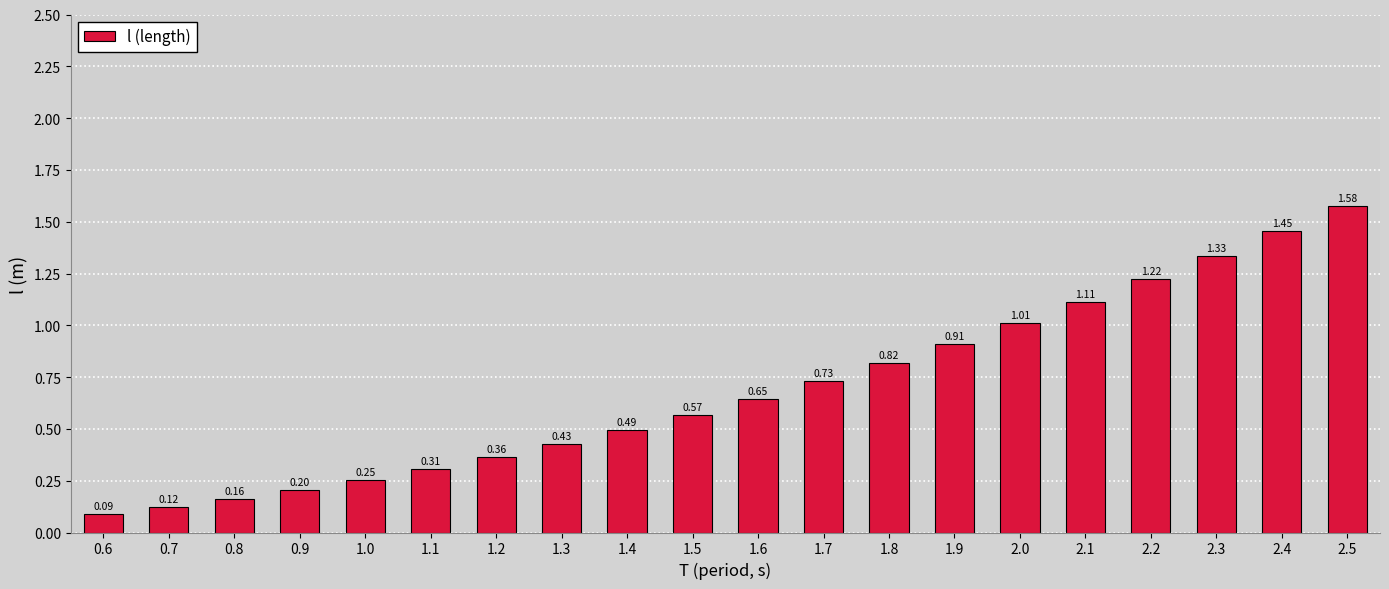

What position from the left is 0.9?

4